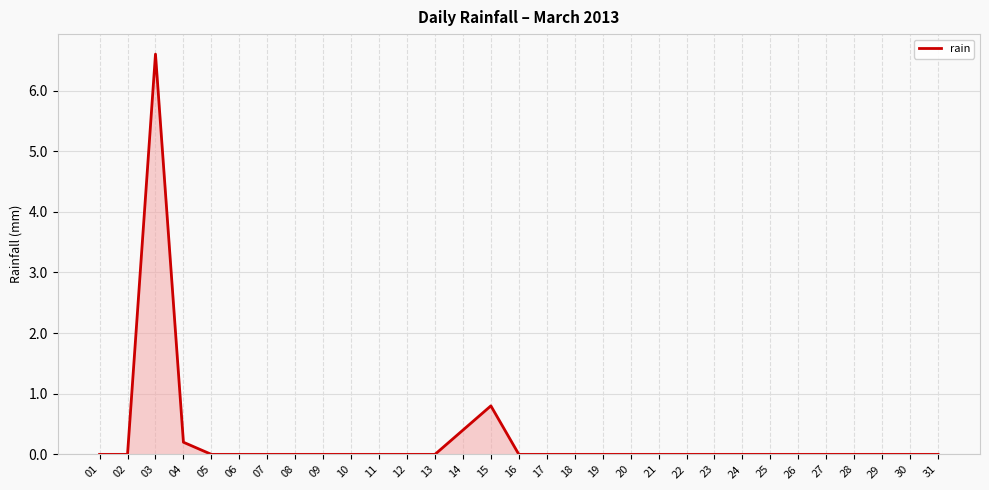

Which category has the highest value across all series?

03